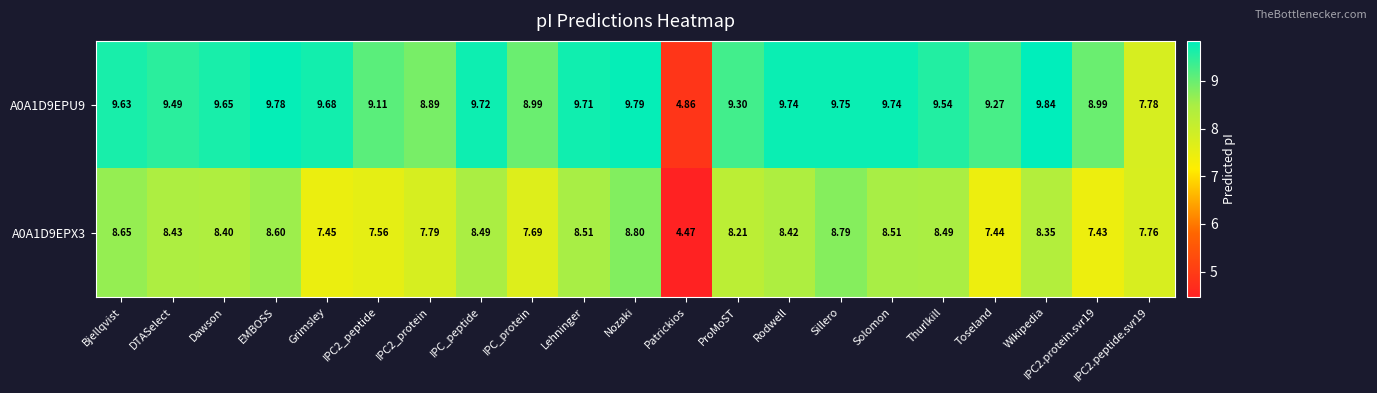

Which category has the lowest value across all series?

Patrickios